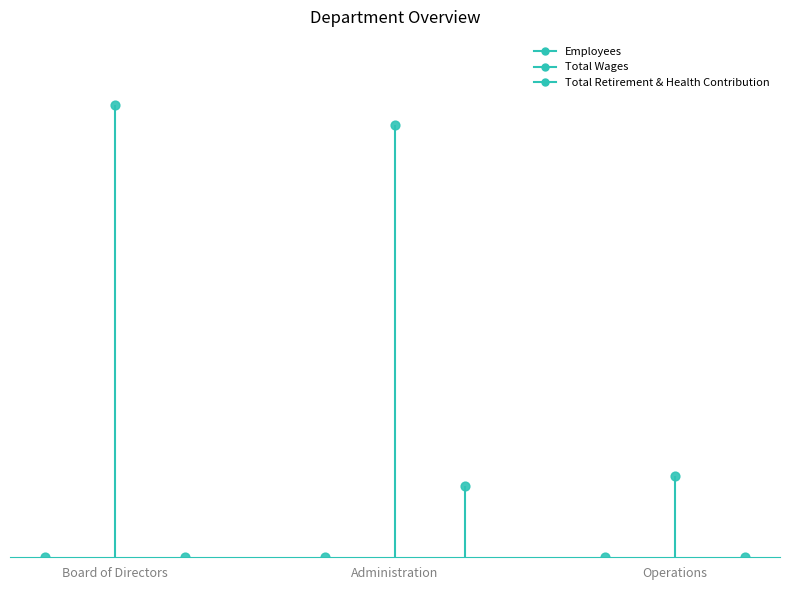

What are all the series names shown in the legend?

Employees, Total Wages, Total Retirement & Health Contribution